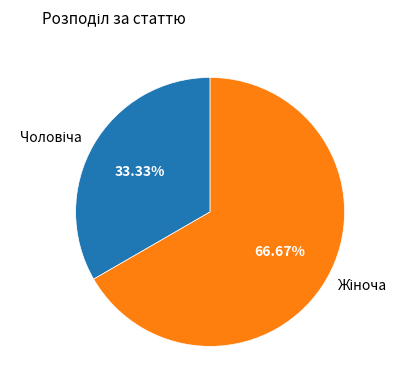

Is there any slice that represents more than half of the pie?

Yes